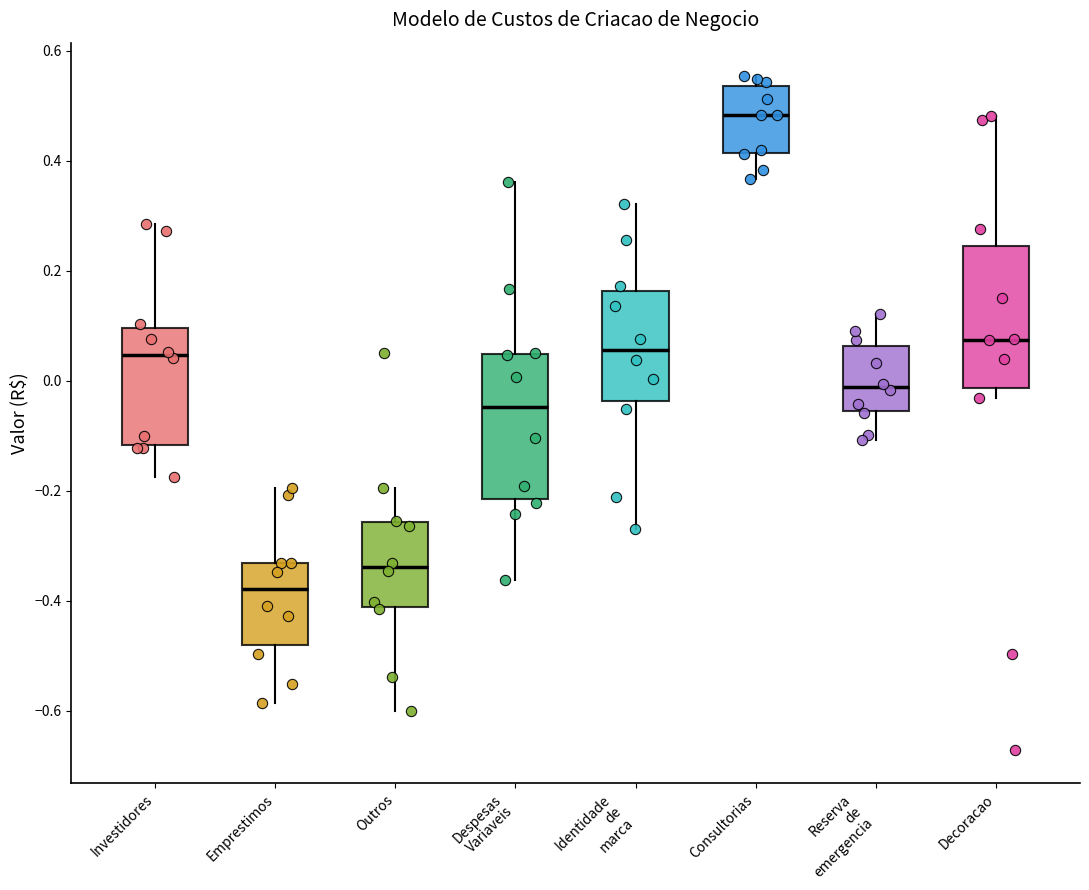

Reading left to right, read every box against the y-axis: the position of its median line, the range the box covers, and the ends of its whiskers. The values are not printed on the chart, so give them approximately, as read against the axis.

Investidores: median 0.04, box -0.12 to 0.10, whiskers -0.18 to 0.28
Emprestimos: median -0.38, box -0.48 to -0.34, whiskers -0.58 to -0.20
Outros: median -0.34, box -0.42 to -0.26, whiskers -0.60 to -0.20
Despesas Variaveis: median -0.04, box -0.22 to 0.04, whiskers -0.36 to 0.36
Identidade de marca: median 0.06, box -0.04 to 0.16, whiskers -0.28 to 0.32
Consultorias: median 0.48, box 0.42 to 0.54, whiskers 0.36 to 0.56
Reserva de emergencia: median -0.02, box -0.06 to 0.06, whiskers -0.10 to 0.12
Decoracao: median 0.08, box -0.02 to 0.24, whiskers -0.04 to 0.48